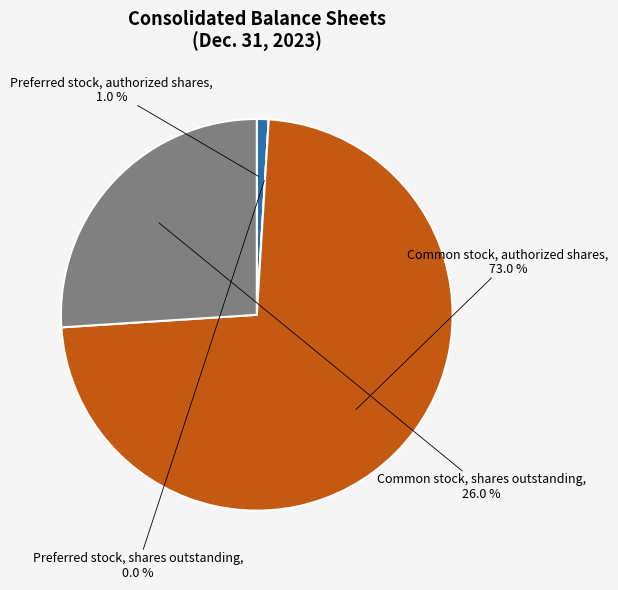

To the nearest percent, what is the difference between the Preferred stock, authorized shares and Common stock, shares outstanding slice percentages?

25%